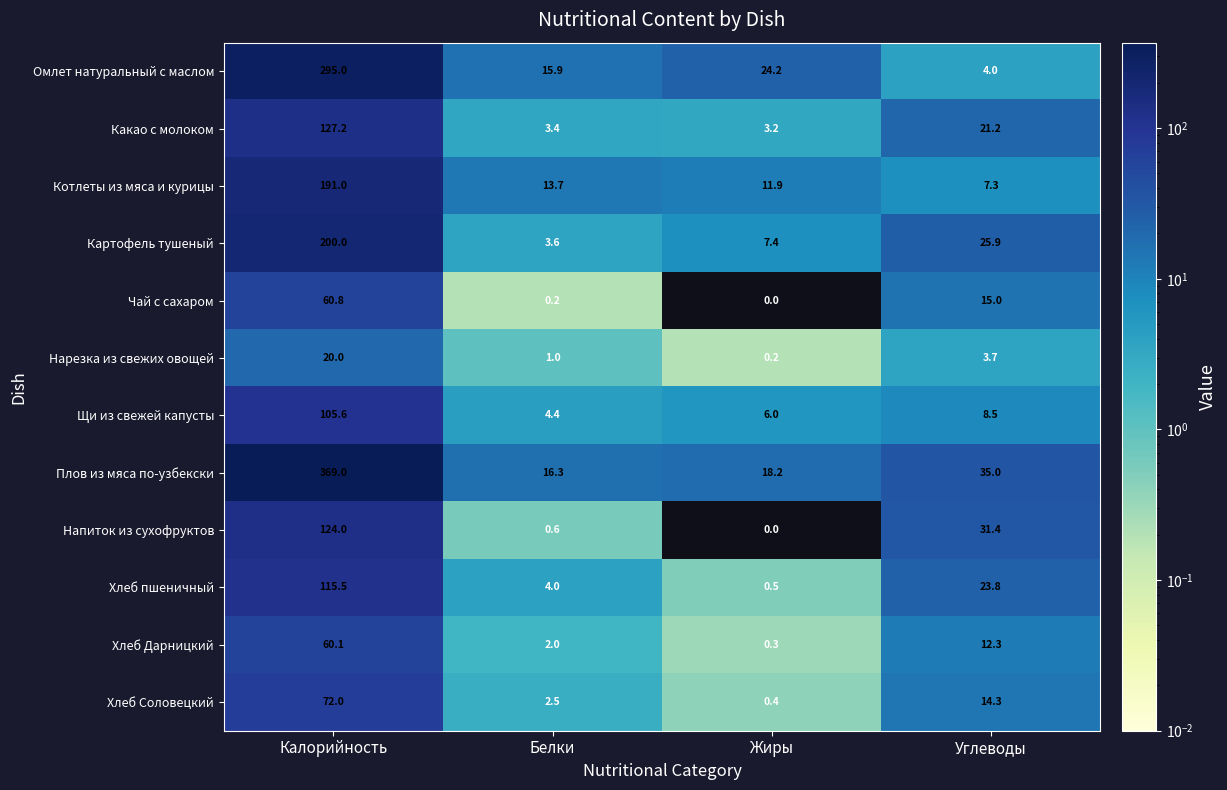

How many data points does each series have?

4